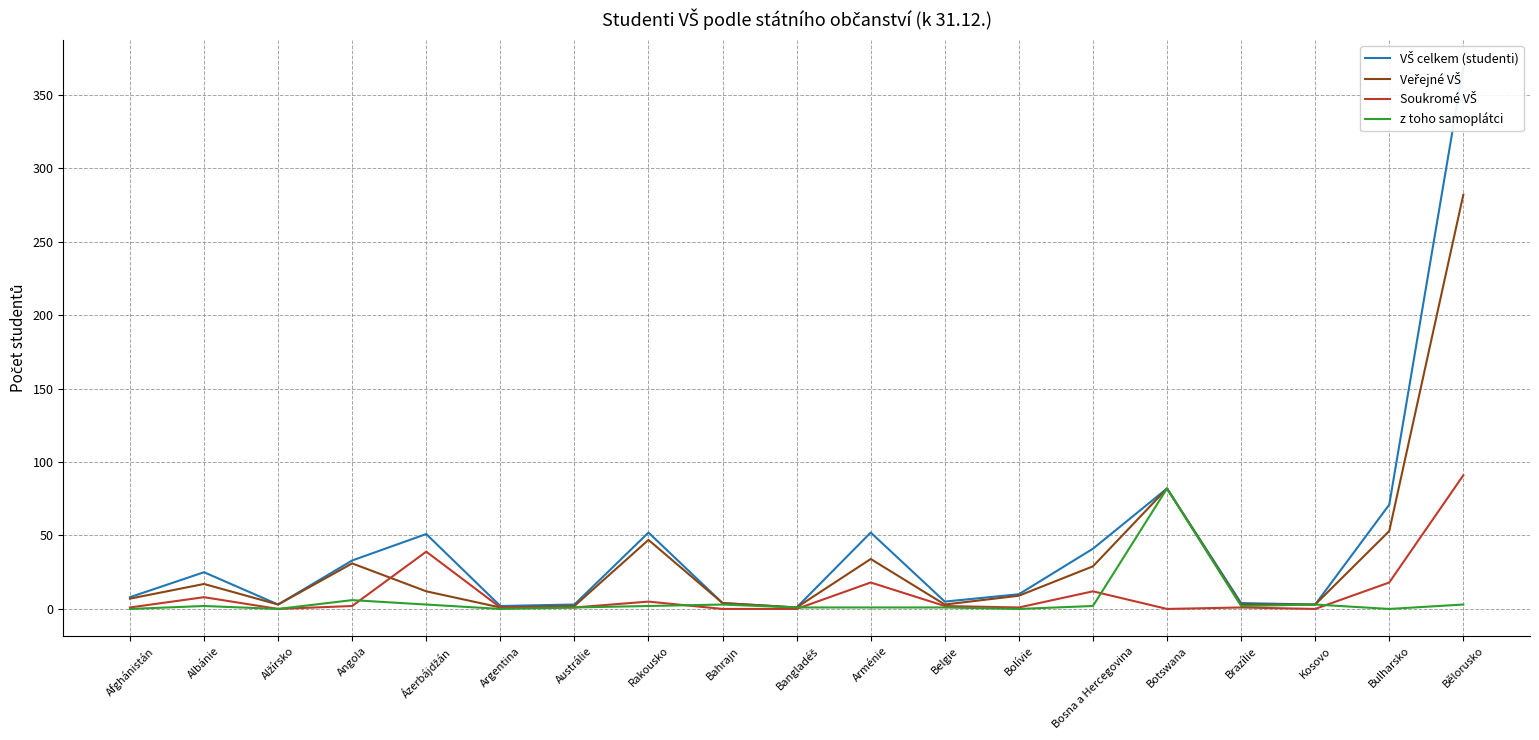

What is the difference between the maximum and minimum values in the z toho samoplátci series?

82